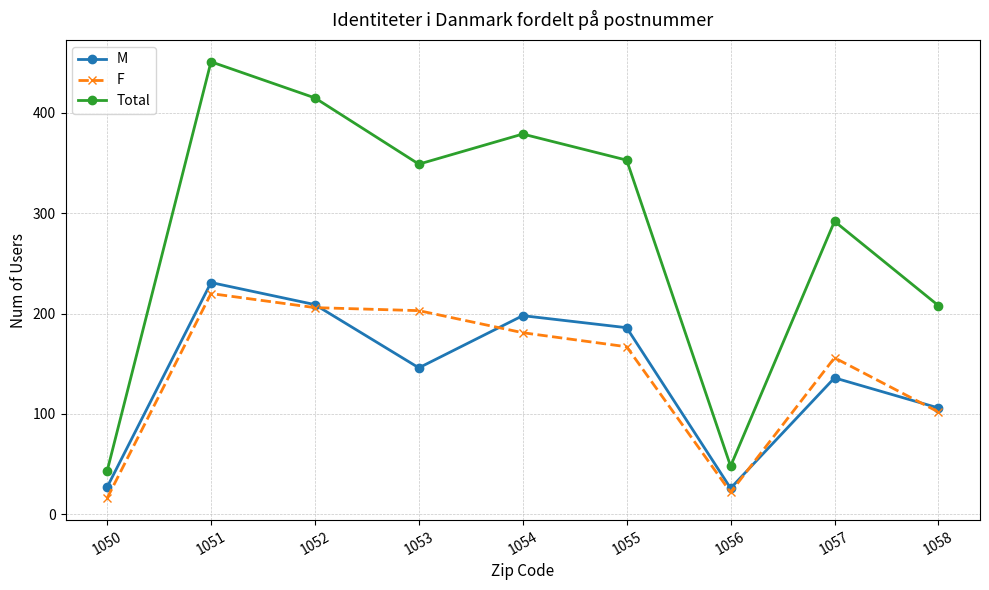

True or false: Total has a value of 15 at 1056.

False